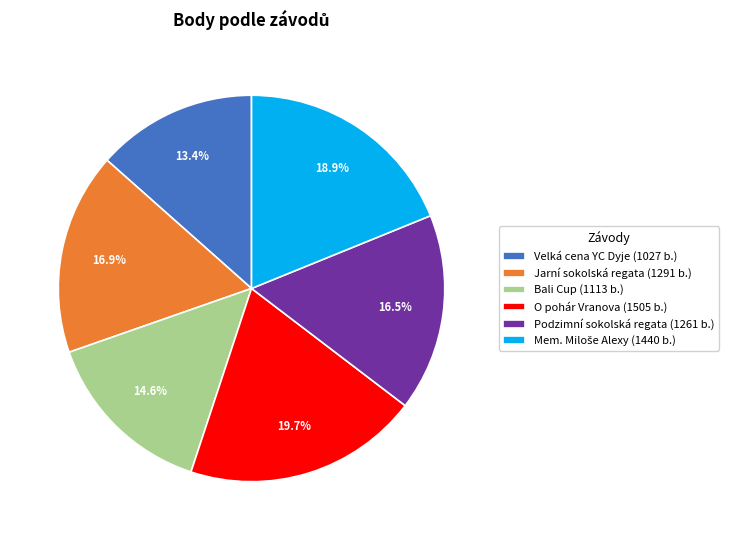

Does any single category account for the majority?

No